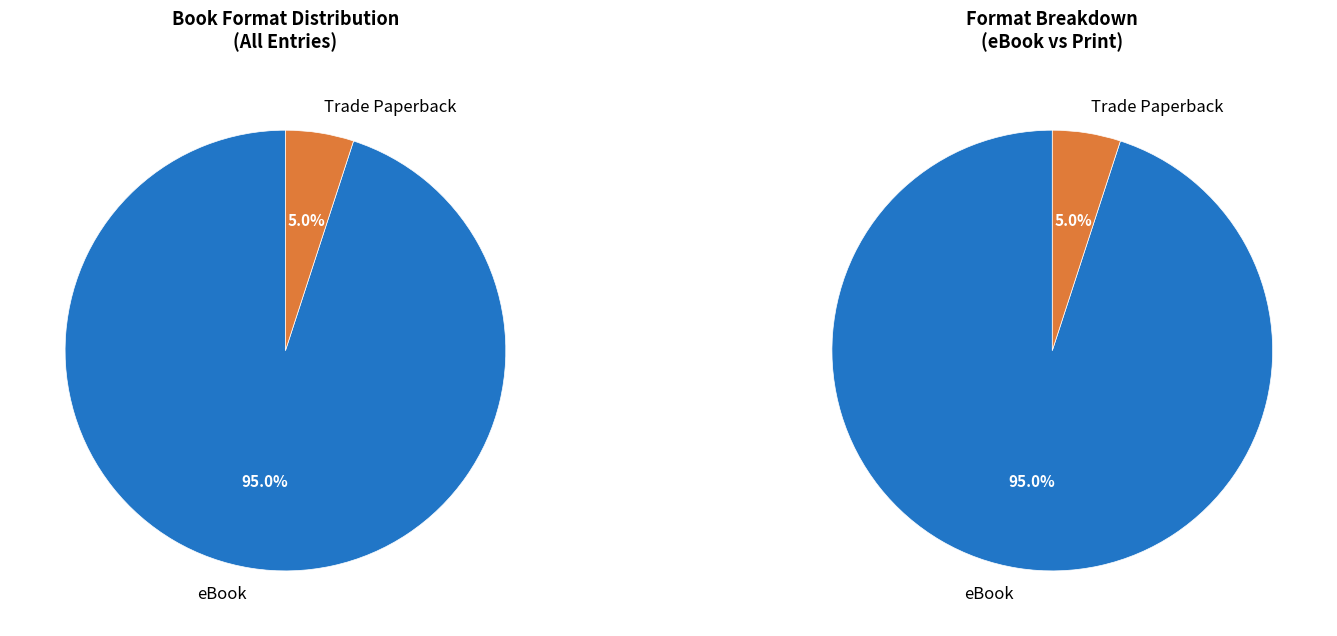

What portion of the pie excludes Trade Paperback?

95.0%